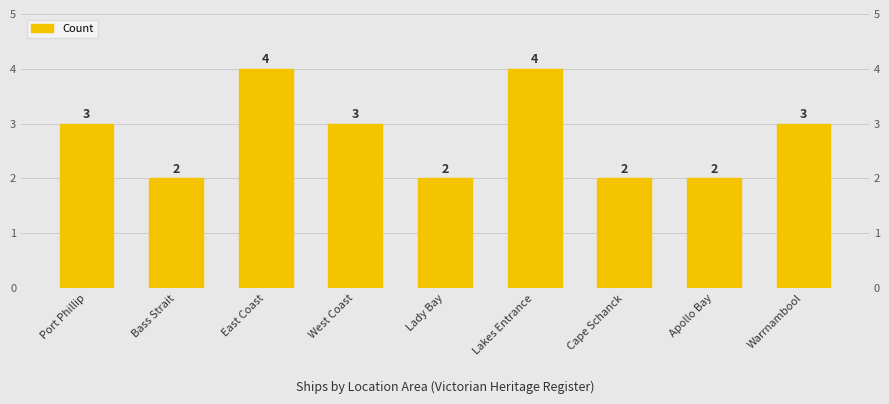

What is the approximate value at Warrnambool?

3